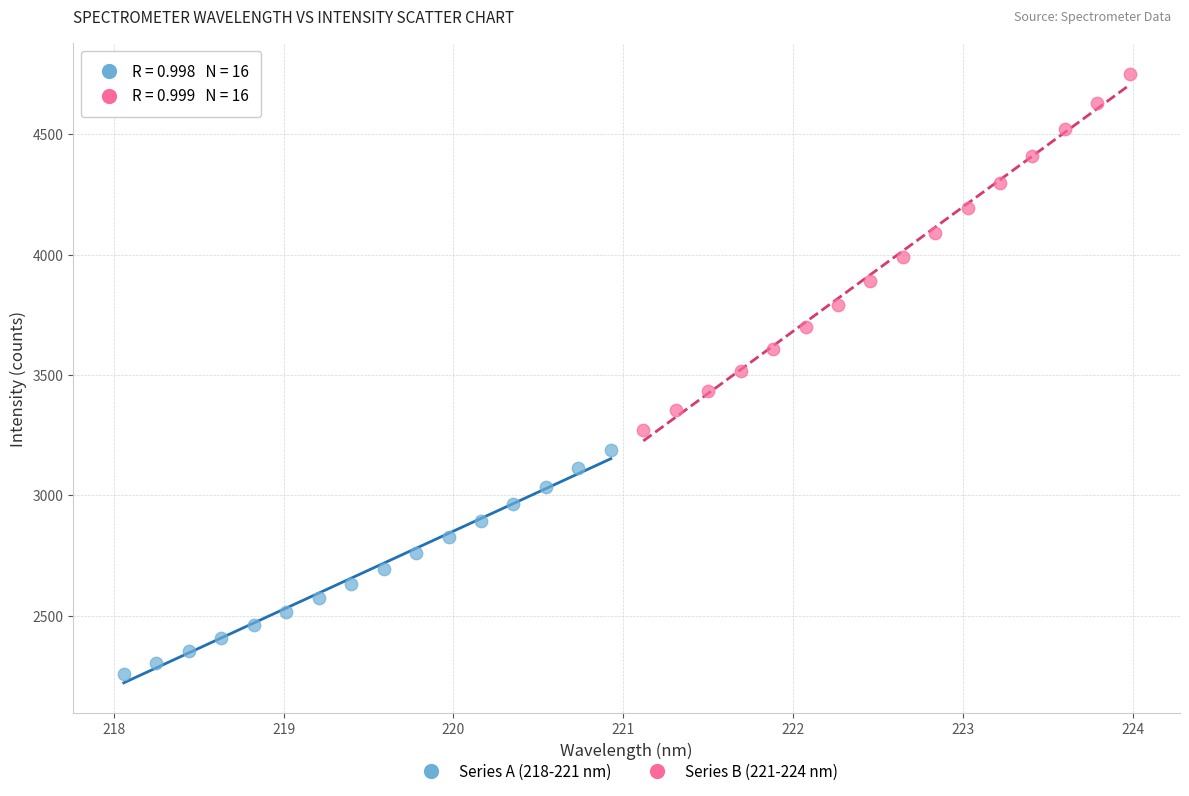

Which series has the widest spread of Y values?

Series B (221-224 nm)